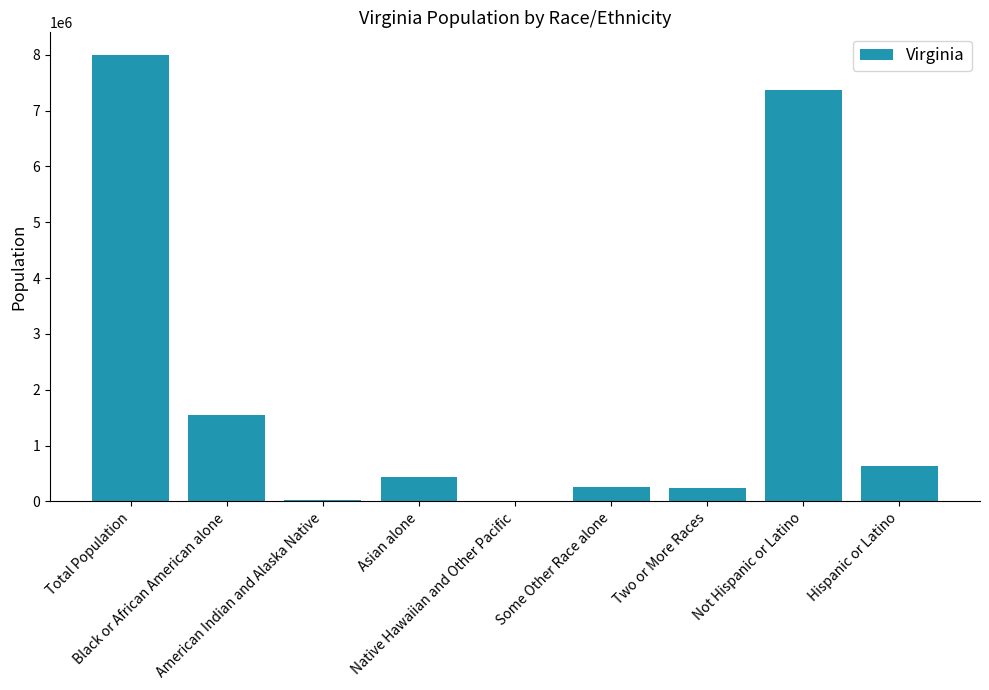

What is the greatest value displayed?

8001024